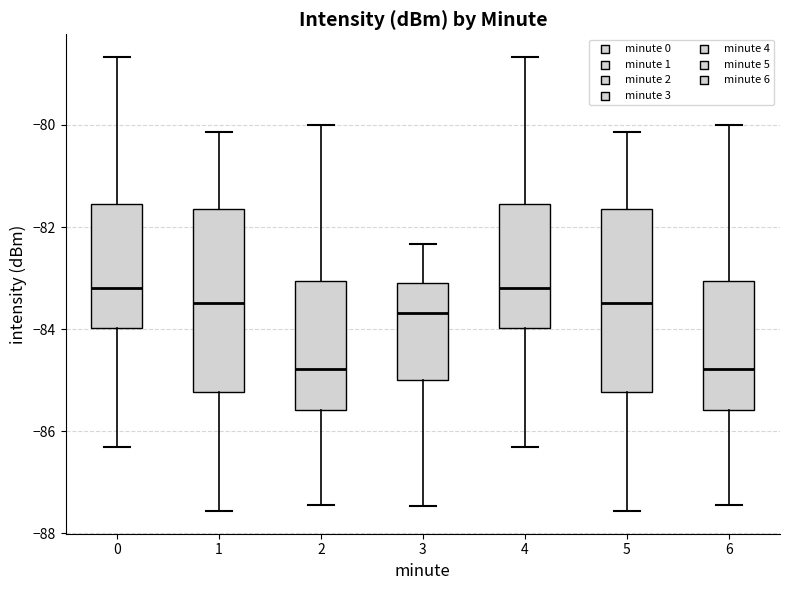

Reading left to right, transcribe this box plot: for each box, give where its median line is, the range the box spans, and where its two whiskers end, as read against the y-axis. The values are not printed on the chart, so give them approximately, as read against the axis.

0: median -83.2, box -84.0 to -81.6, whiskers -86.2 to -78.6
1: median -83.4, box -85.2 to -81.6, whiskers -87.6 to -80.2
2: median -84.8, box -85.6 to -83.0, whiskers -87.4 to -80.0
3: median -83.6, box -85.0 to -83.0, whiskers -87.4 to -82.4
4: median -83.2, box -84.0 to -81.6, whiskers -86.2 to -78.6
5: median -83.4, box -85.2 to -81.6, whiskers -87.6 to -80.2
6: median -84.8, box -85.6 to -83.0, whiskers -87.4 to -80.0